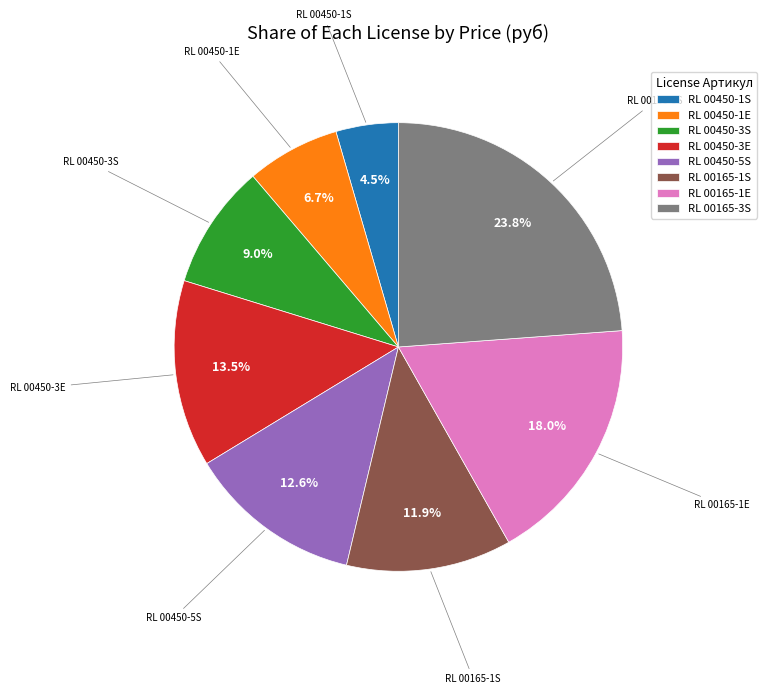

What percentage is the RL 00165-3S slice, to the nearest percent?

24%